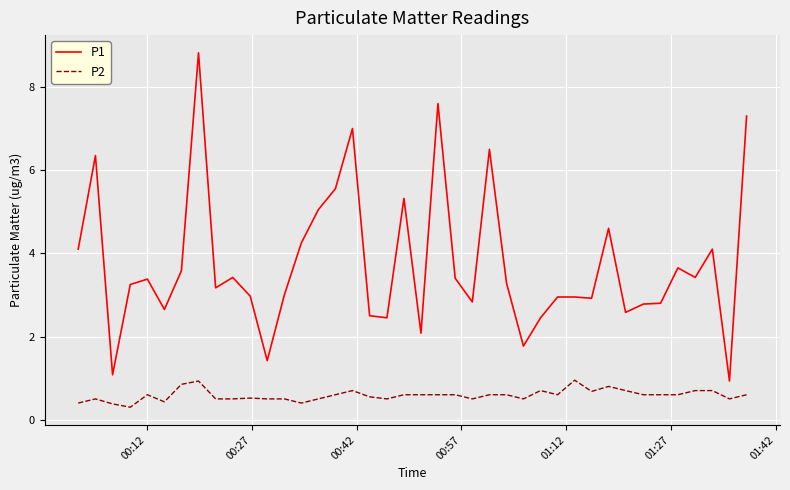

What are all the series names shown in the legend?

P1, P2